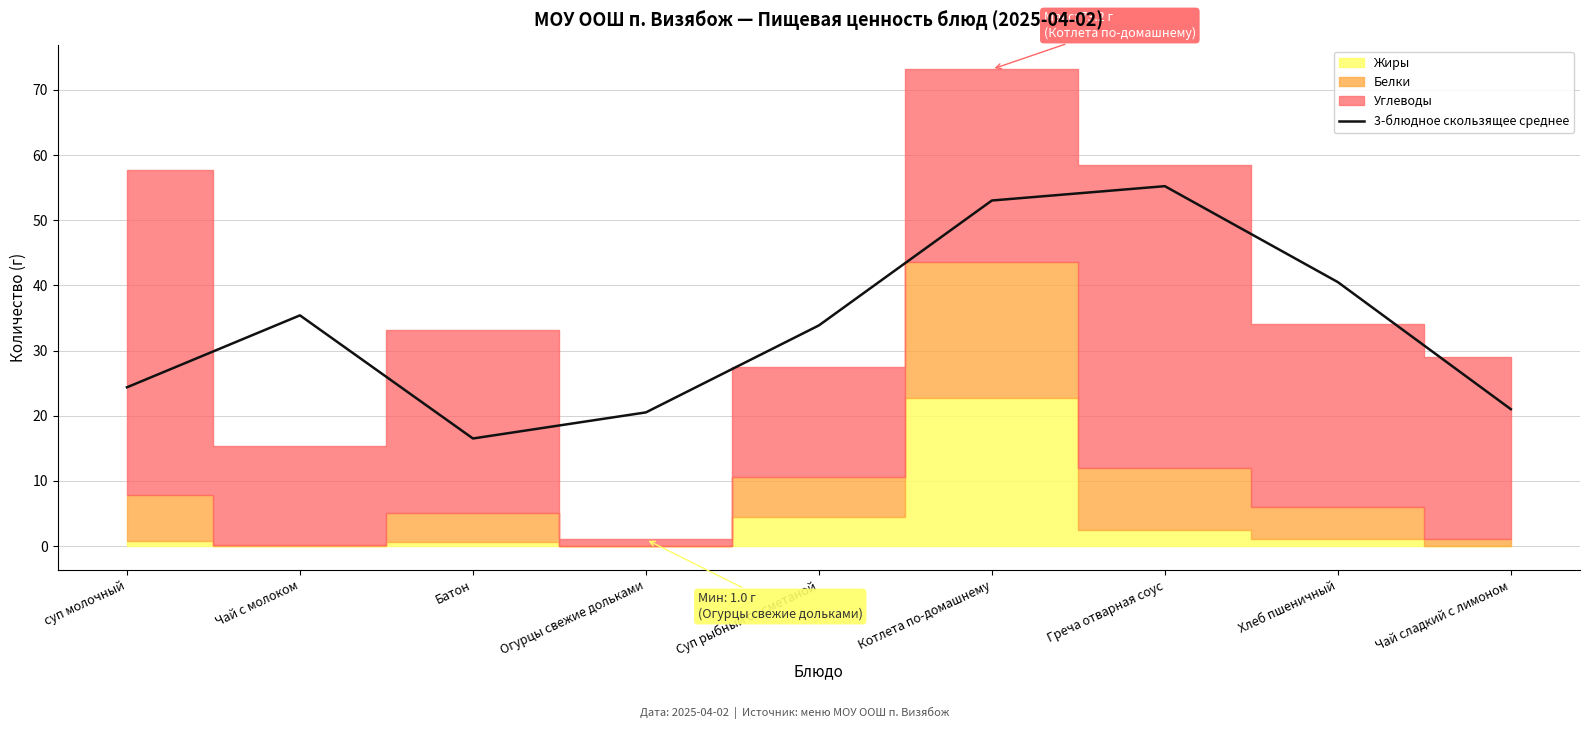

What is the label of the 9th point from the left?

Чай сладкий с лимоном